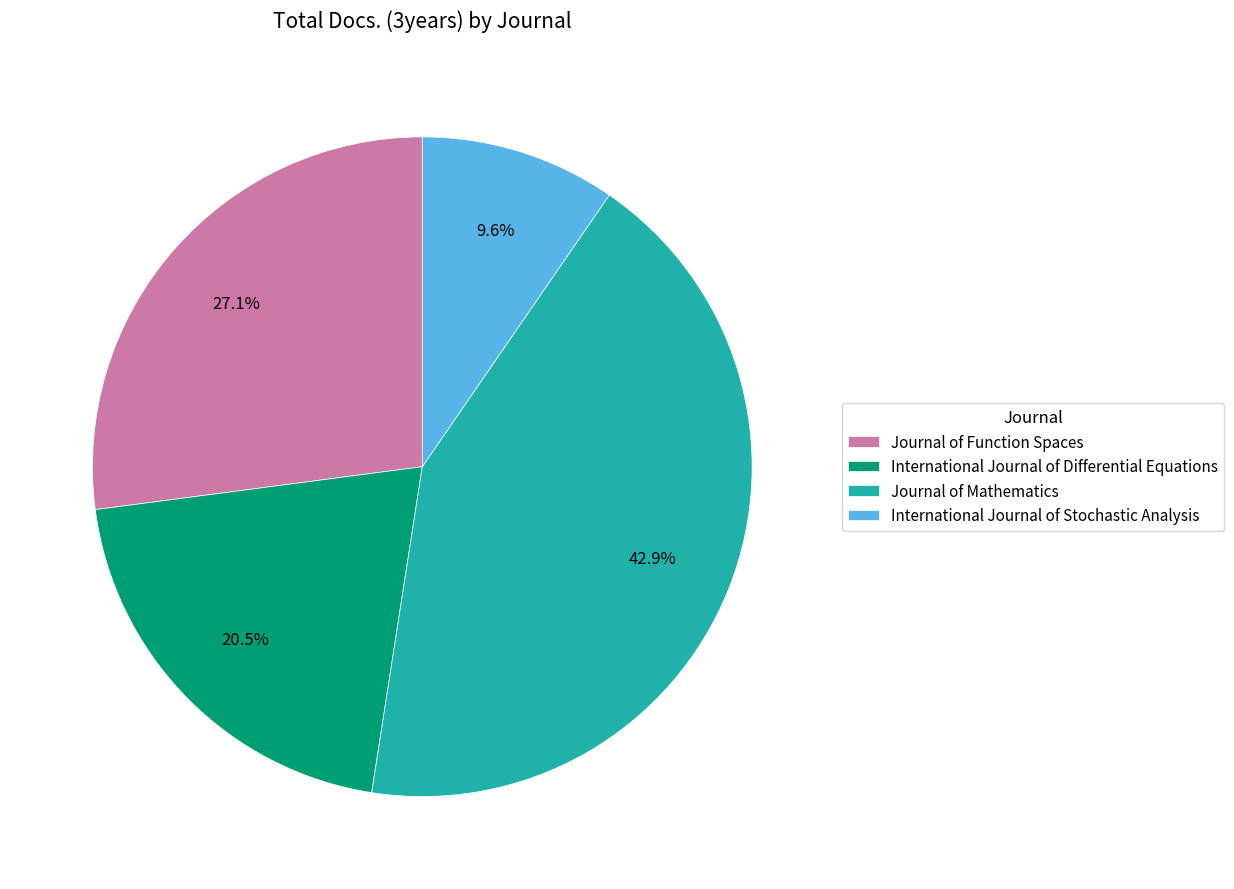

Does International Journal of Stochastic Analysis account for over 50% of the chart?

No